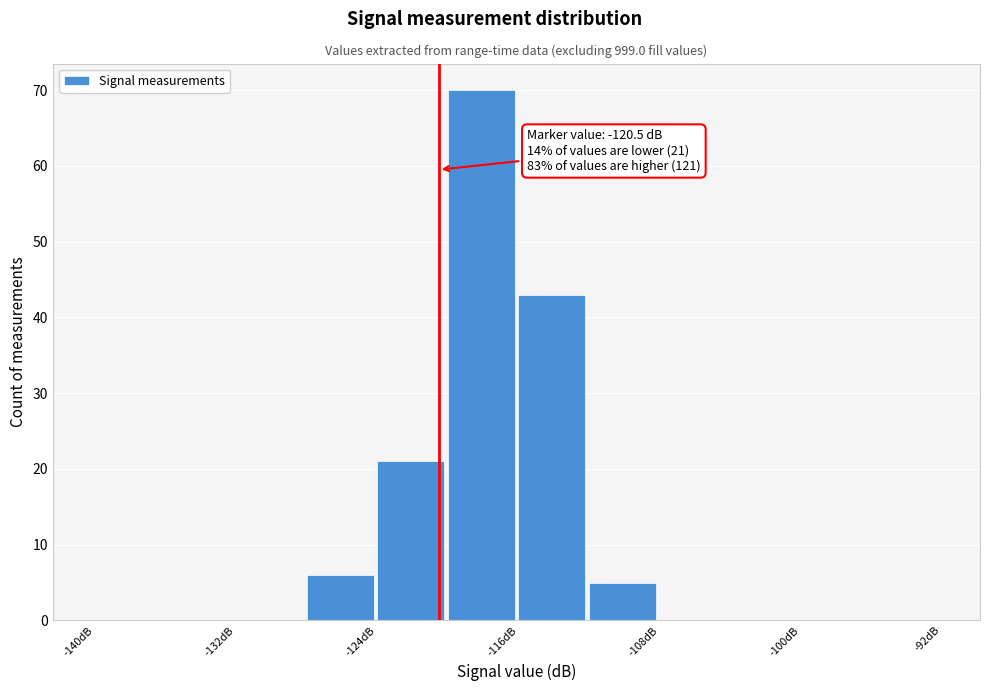

Which range on the x-axis has the tallest bar?

-120 to -116